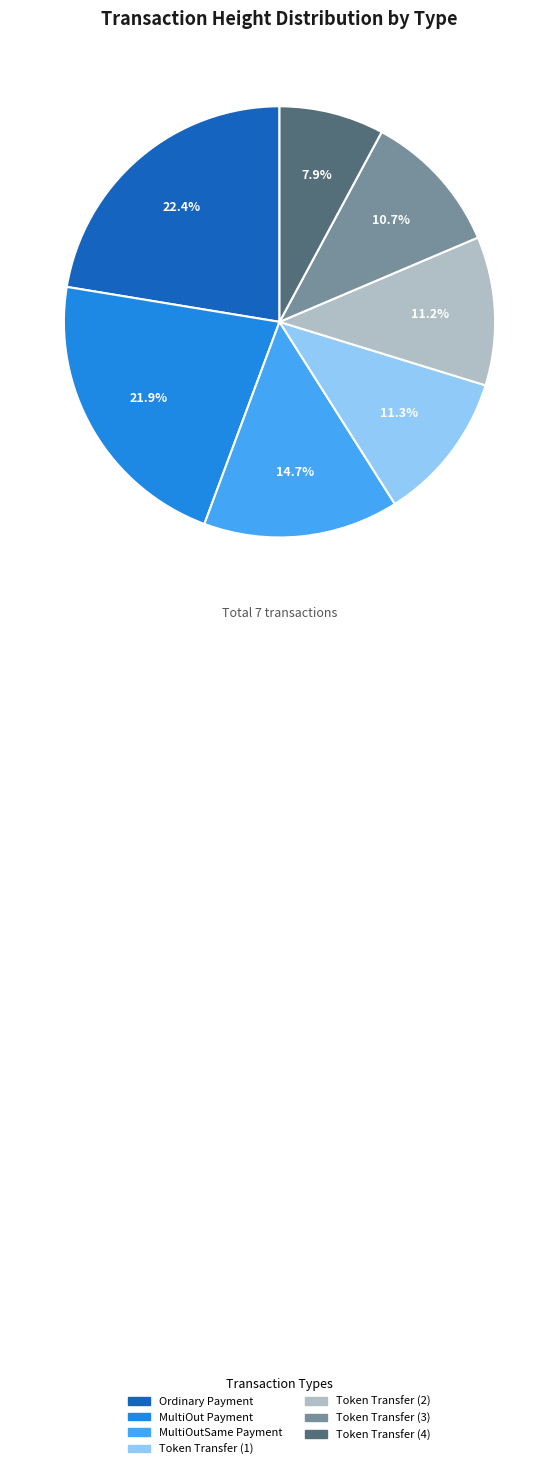

Which category has the smallest portion of the pie?

Token Transfer (4)